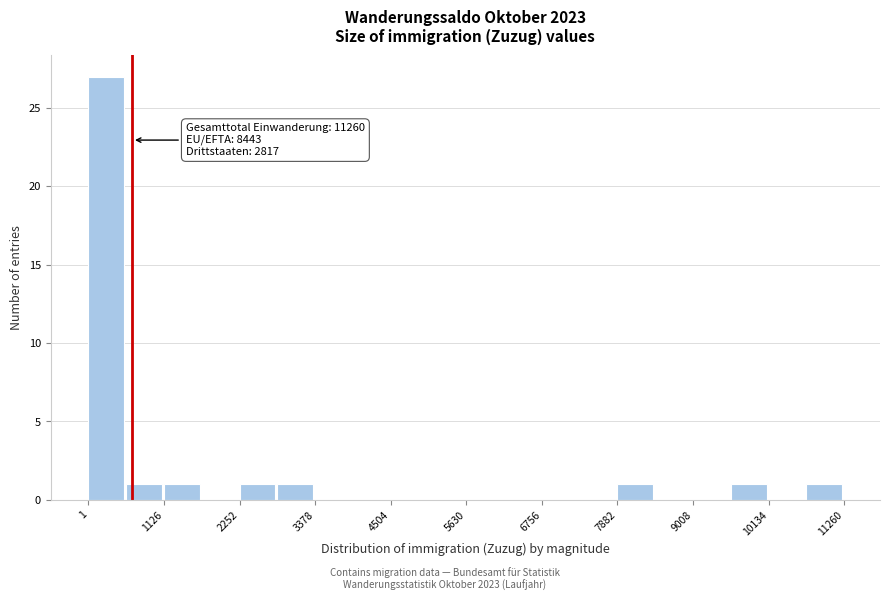

Read against the x-axis, roughly where is the centre of the tallest bar?

200